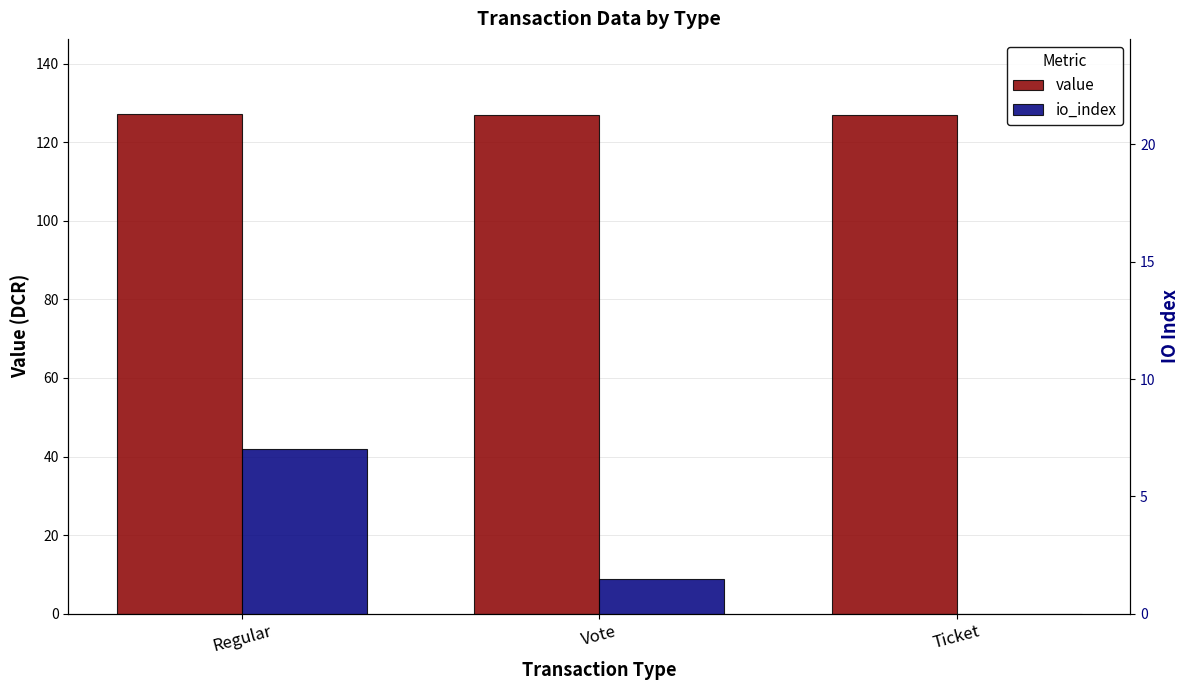

Which has a higher value, Regular or Vote?

Regular